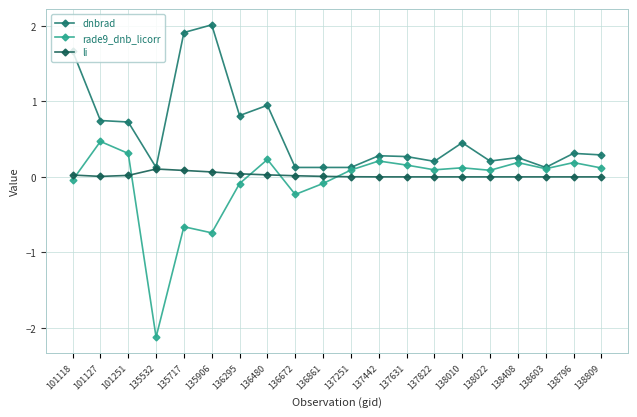

Reading right to left, list all the values displayed in this chart.

dnbrad: 138809=0.3	138796=0.3	138603=0.1	138408=0.3	138022=0.2	138010=0.5	137822=0.2	137631=0.3	137442=0.3	137251=0.1	136861=0.1	136672=0.1	136480=0.9	136295=0.8	135906=2.0	135717=1.9	135532=0.1	101251=0.7	101127=0.7	101118=1.7
rade9_dnb_licorr: 138809=0.1	138796=0.2	138603=0.1	138408=0.2	138022=0.1	138010=0.1	137822=0.1	137631=0.2	137442=0.2	137251=0.1	136861=-0.1	136672=-0.2	136480=0.2	136295=-0.1	135906=-0.7	135717=-0.7	135532=-2.1	101251=0.3	101127=0.5	101118=-0.0
li: 138809=0.0	138796=0.0	138603=0.0	138408=0.0	138022=0.0	138010=0.0	137822=0.0	137631=0.0	137442=0.0	137251=0.0	136861=0.0	136672=0.0	136480=0.0	136295=0.0	135906=0.1	135717=0.1	135532=0.1	101251=0.0	101127=0.0	101118=0.0